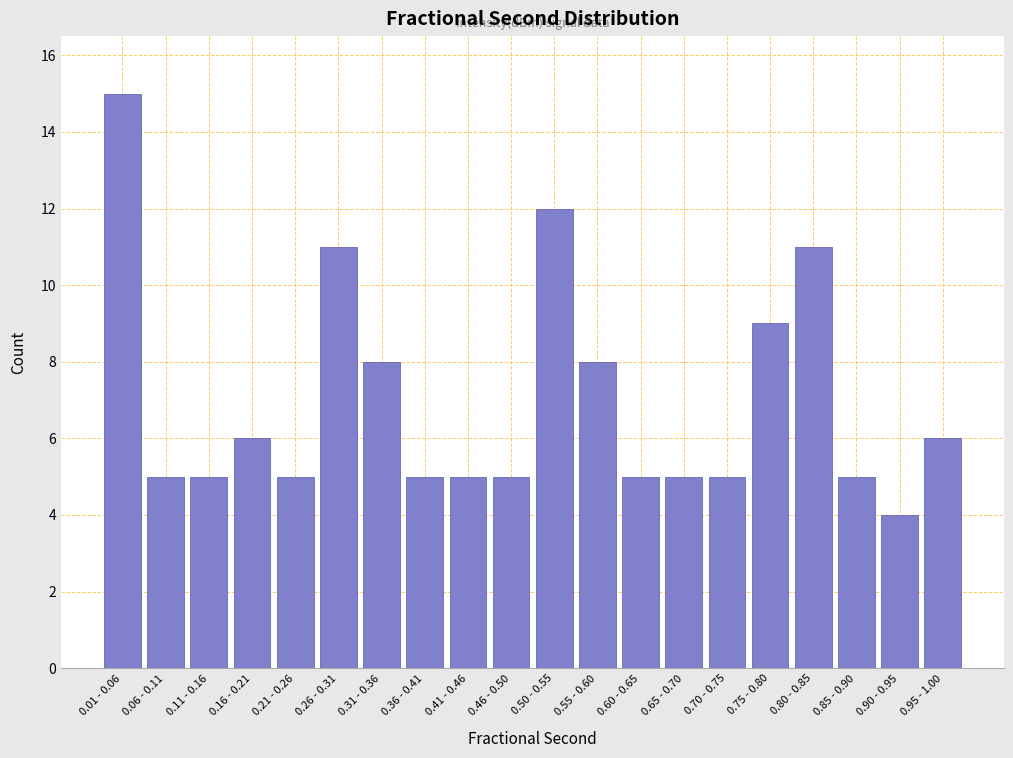

Reading left to right, what are all the values shown in this chart?

0.01 - 0.06=15	0.06 - 0.11=5	0.11 - 0.16=5	0.16 - 0.21=6	0.21 - 0.26=5	0.26 - 0.31=11	0.31 - 0.36=8	0.36 - 0.41=5	0.41 - 0.46=5	0.46 - 0.50=5	0.50 - 0.55=12	0.55 - 0.60=8	0.60 - 0.65=5	0.65 - 0.70=5	0.70 - 0.75=5	0.75 - 0.80=9	0.80 - 0.85=11	0.85 - 0.90=5	0.90 - 0.95=4	0.95 - 1.00=6